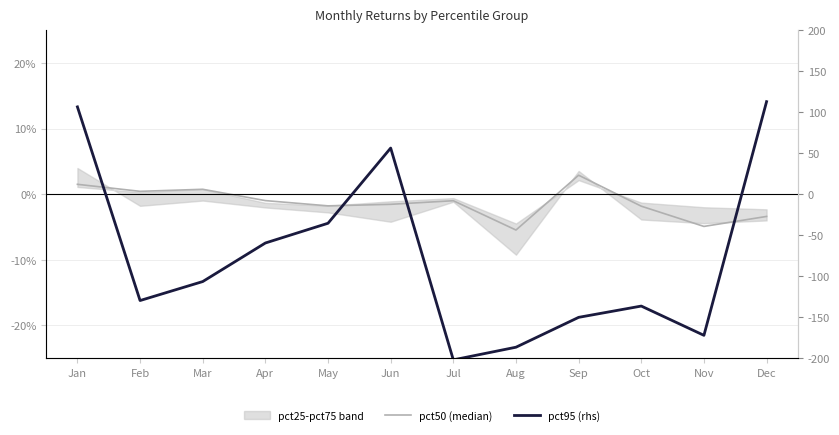

The value of pct50 (median) at Jul is -1.0. True or false?

True